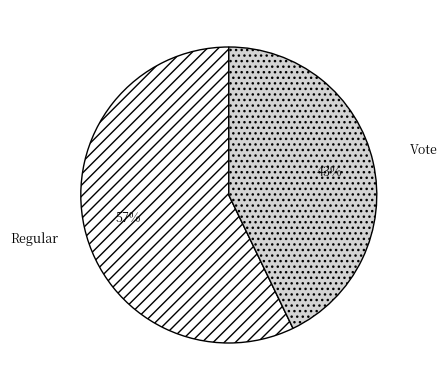

What is the largest slice in the pie chart?

Regular